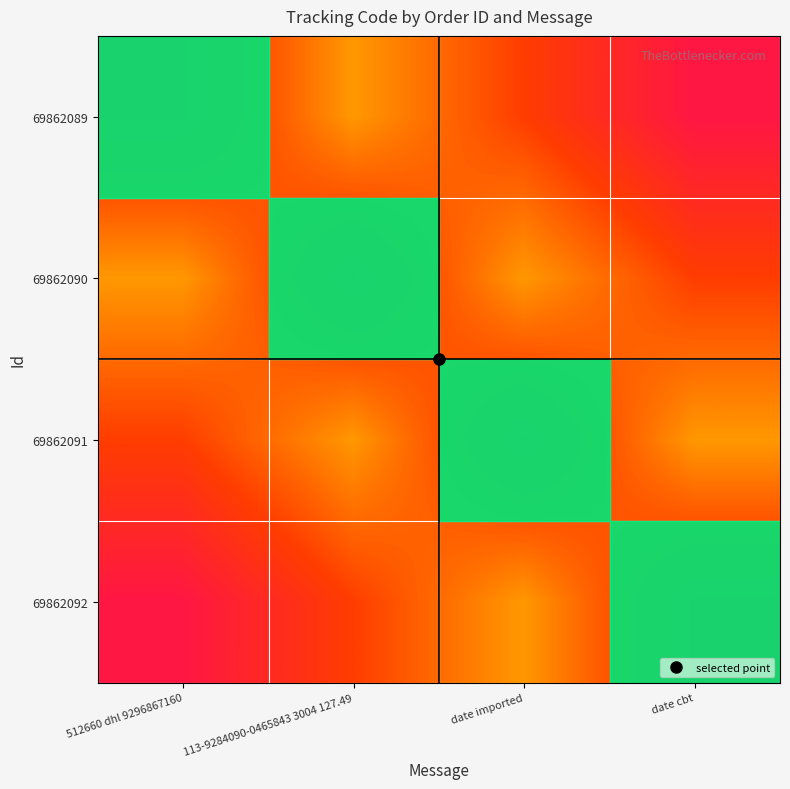

Reading right to left, extract all data points from this chart.

69862089: date cbt=1.0	date imported=0.7	113-9284090-0465843 3004 127.49=0.4	512660 dhl 9296867160=0.8
69862090: date cbt=0.7	date imported=0.4	113-9284090-0465843 3004 127.49=0.8	512660 dhl 9296867160=0.4
69862091: date cbt=0.4	date imported=0.8	113-9284090-0465843 3004 127.49=0.4	512660 dhl 9296867160=0.7
69862092: date cbt=0.8	date imported=0.4	113-9284090-0465843 3004 127.49=0.7	512660 dhl 9296867160=1.0